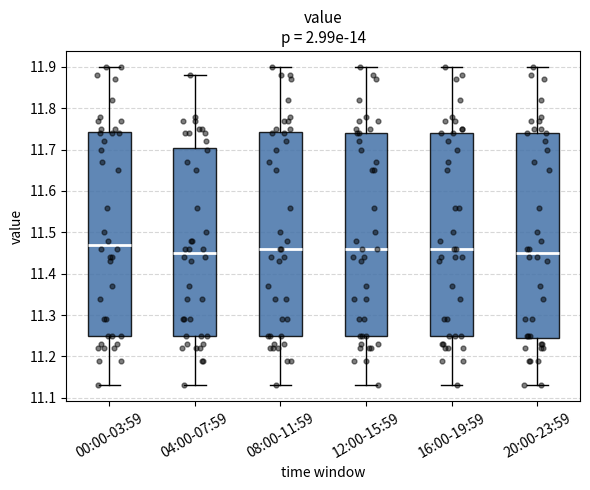

Reading left to right, read every box against the y-axis: the position of its median line, the range the box covers, and the ends of its whiskers. The values are not printed on the chart, so give them approximately, as read against the axis.

00:00-03:59: median 11.47, box 11.25 to 11.74, whiskers 11.13 to 11.90
04:00-07:59: median 11.45, box 11.25 to 11.71, whiskers 11.13 to 11.88
08:00-11:59: median 11.46, box 11.25 to 11.74, whiskers 11.13 to 11.90
12:00-15:59: median 11.46, box 11.25 to 11.74, whiskers 11.13 to 11.90
16:00-19:59: median 11.46, box 11.25 to 11.74, whiskers 11.13 to 11.90
20:00-23:59: median 11.45, box 11.25 to 11.74, whiskers 11.13 to 11.90